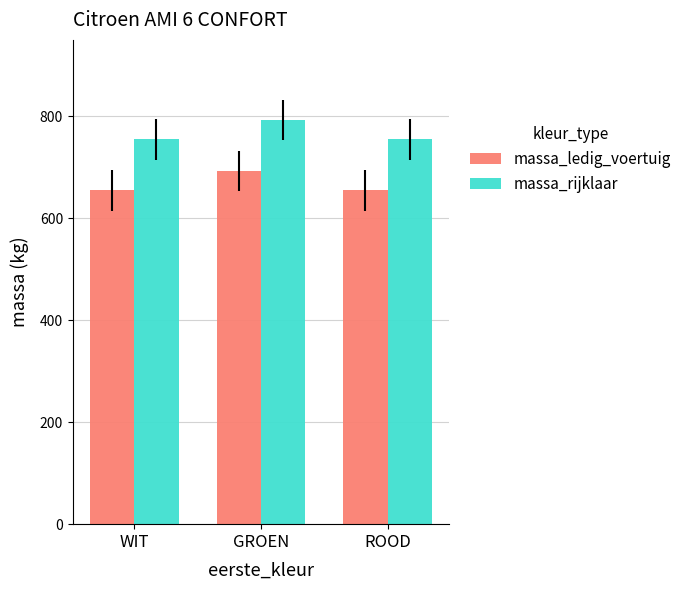

What is the average value of the massa_ledig_voertuig series?

668